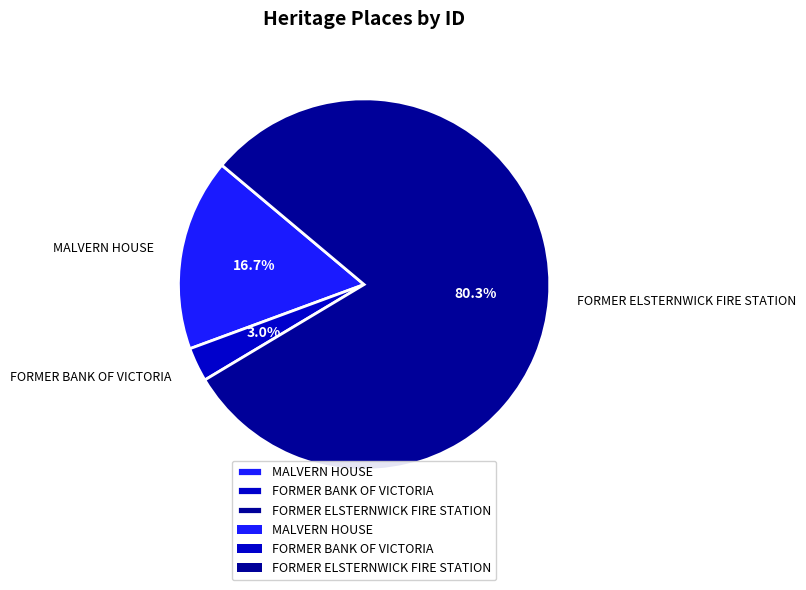

To the nearest percent, what is the difference between the MALVERN HOUSE and FORMER BANK OF VICTORIA slice percentages?

14%